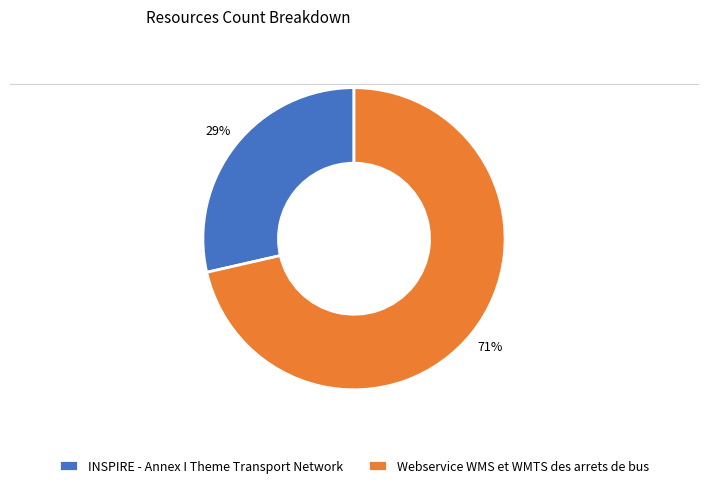

What percentage is the Webservice WMS et WMTS des arrets de bus slice, to the nearest percent?

71%